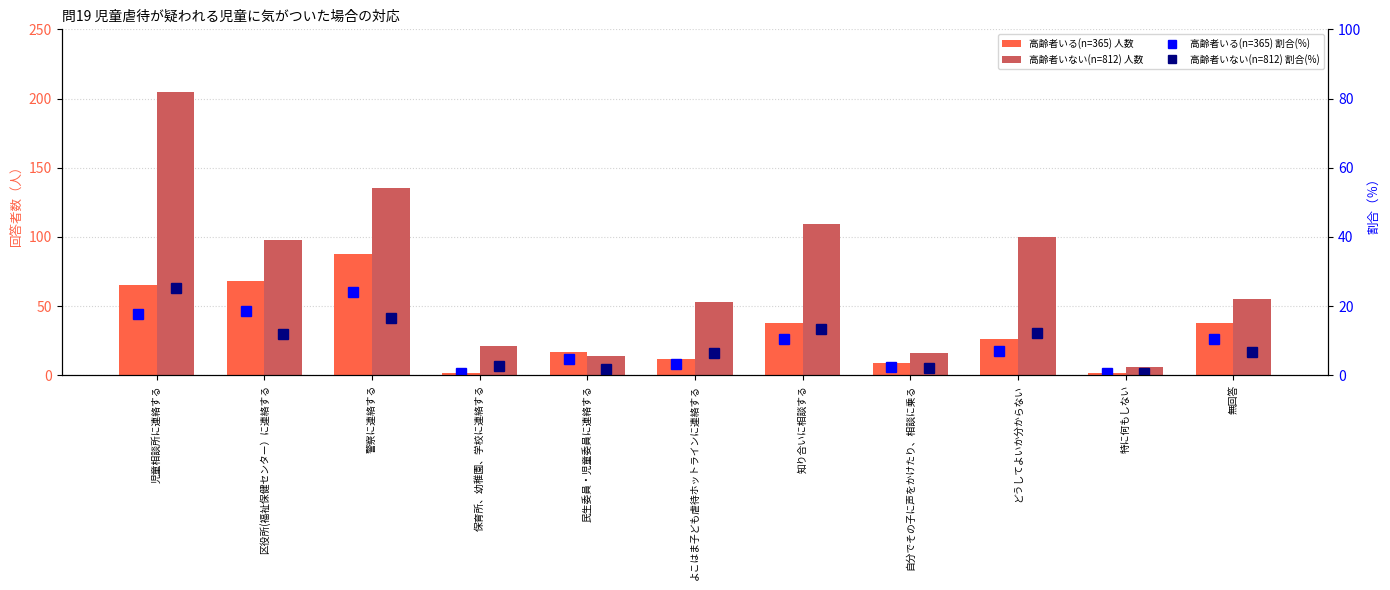

Which series has the largest total across all categories?

高齢者いない(n=812) 人数